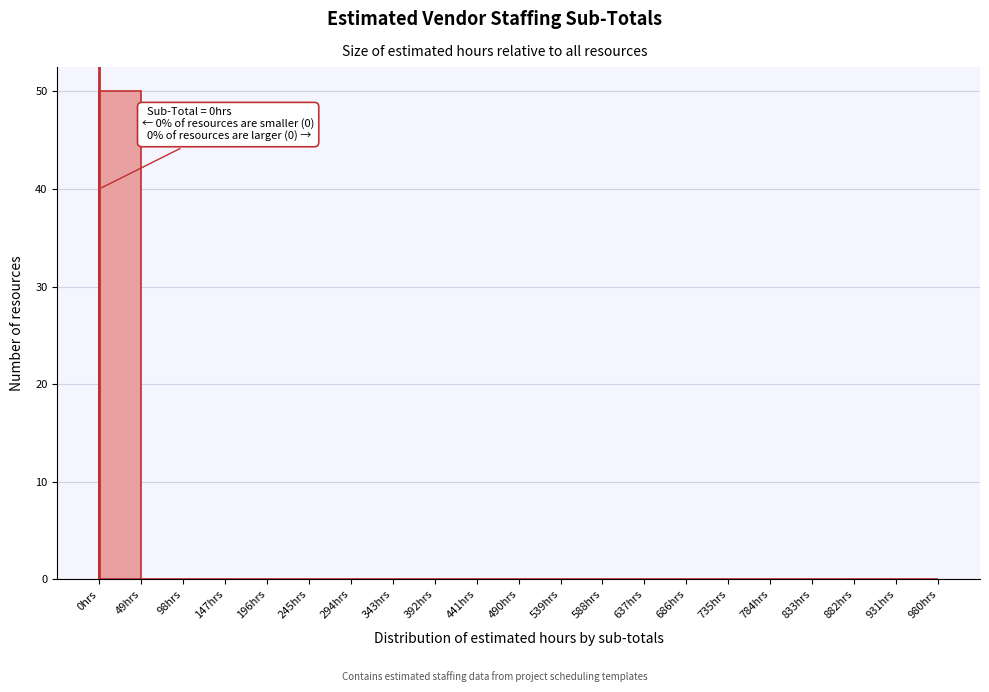

Which range on the x-axis has the tallest bar?

0 to 49